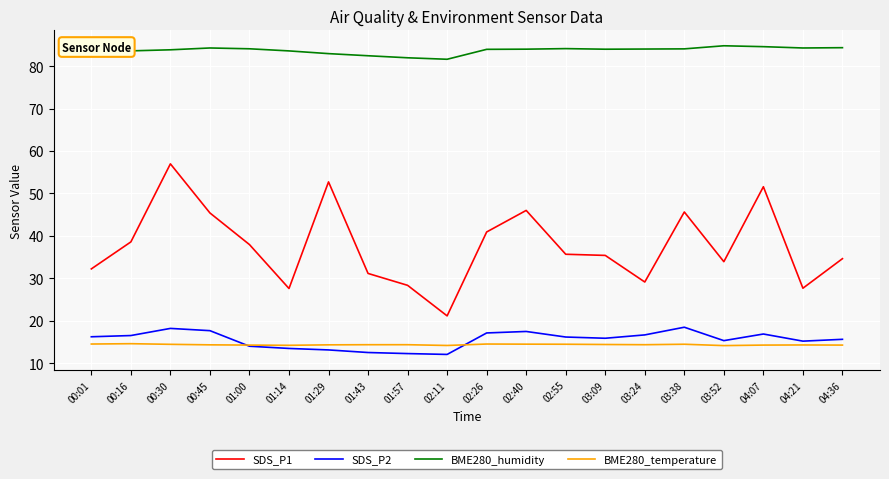

How many lines are shown in the chart?

4